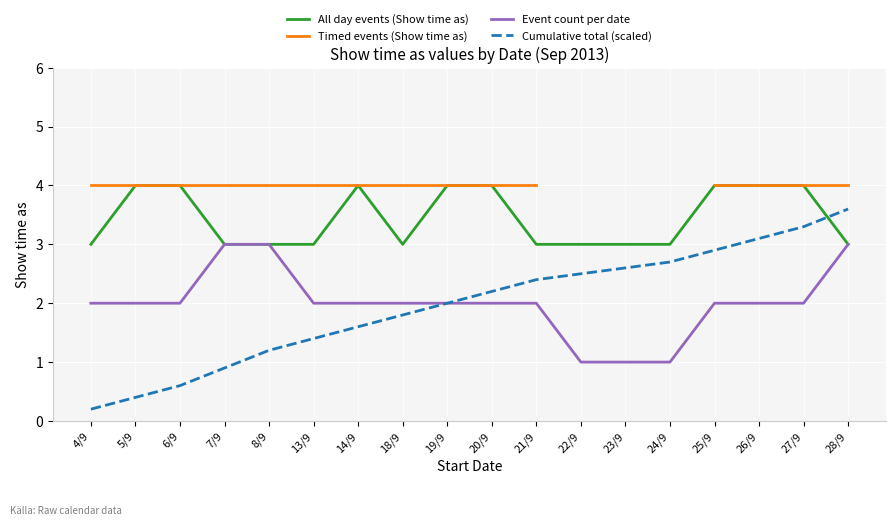

How many data points does each series have?

18